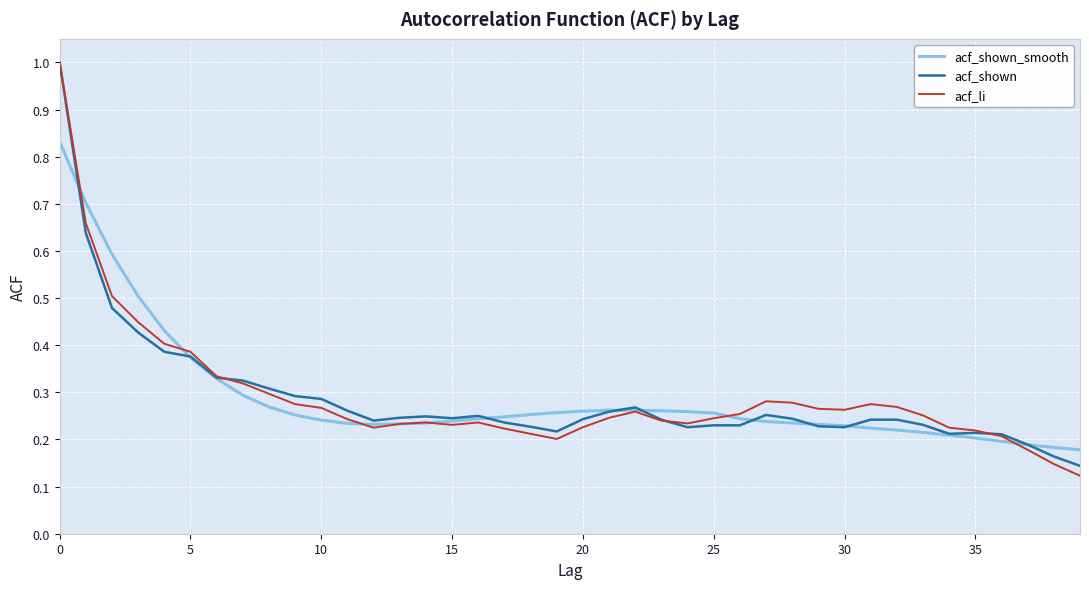

What is the maximum value shown in the chart?

1.0